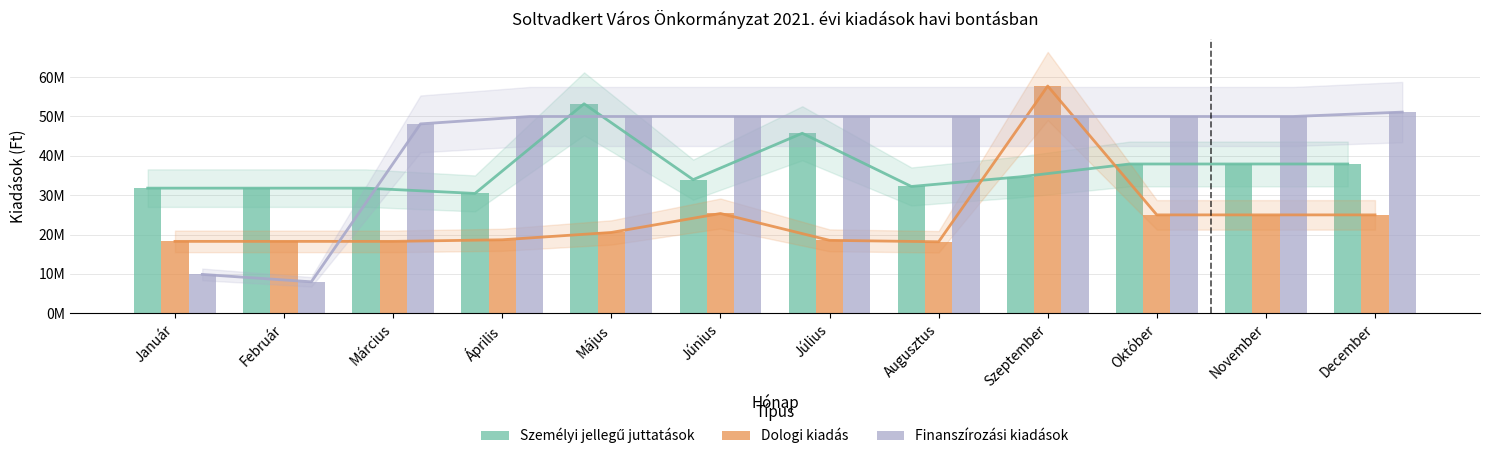

Which series has the largest range (max minus min)?

Finanszírozási kiadások